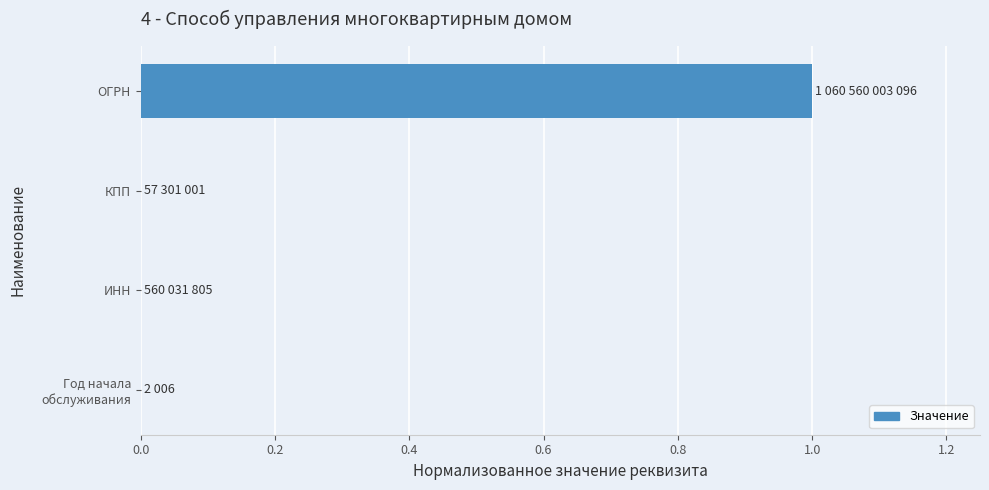

The value at ОГРН is 1.7. True or false?

False